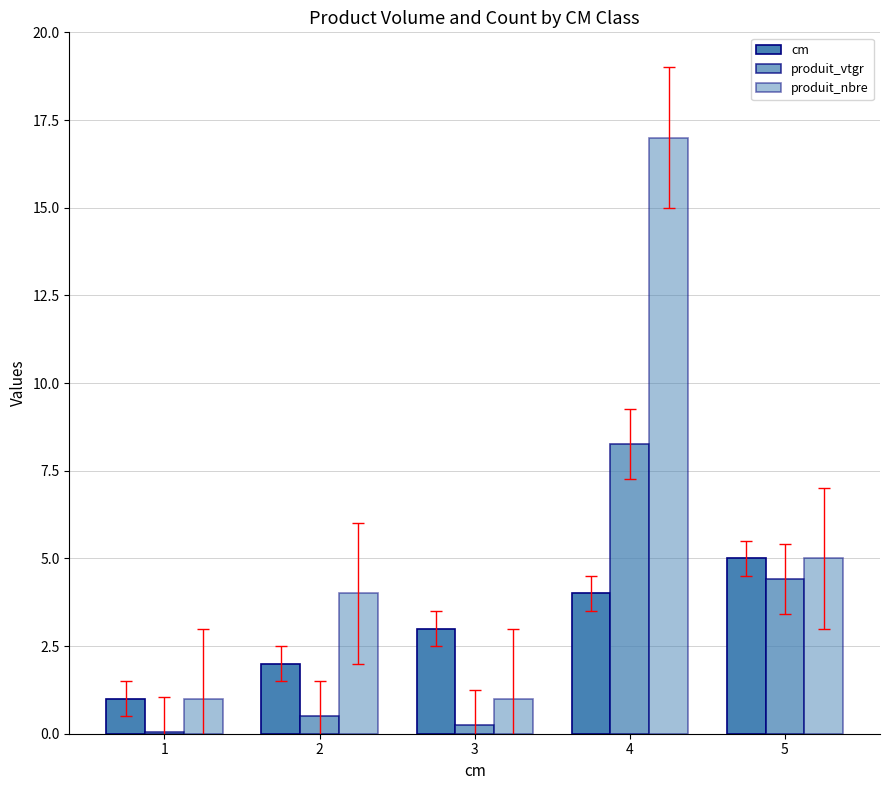

Reading right to left, extract all data points from this chart.

cm: 5.0	4.0	3.0	2.0	1.0
produit_vtgr: 4.4	8.2	0.2	0.5	0.0
produit_nbre: 5.0	17.0	1.0	4.0	1.0